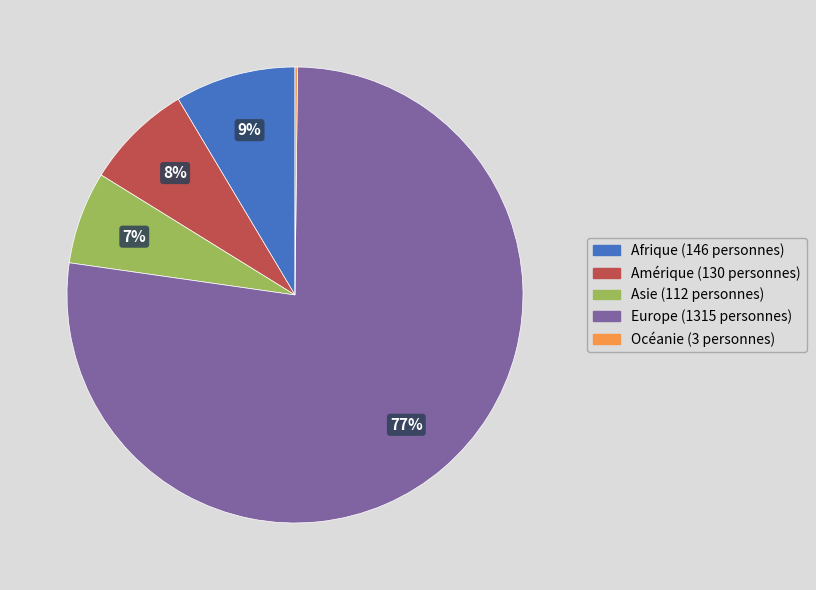

To the nearest percent, what portion does Afrique represent?

9%